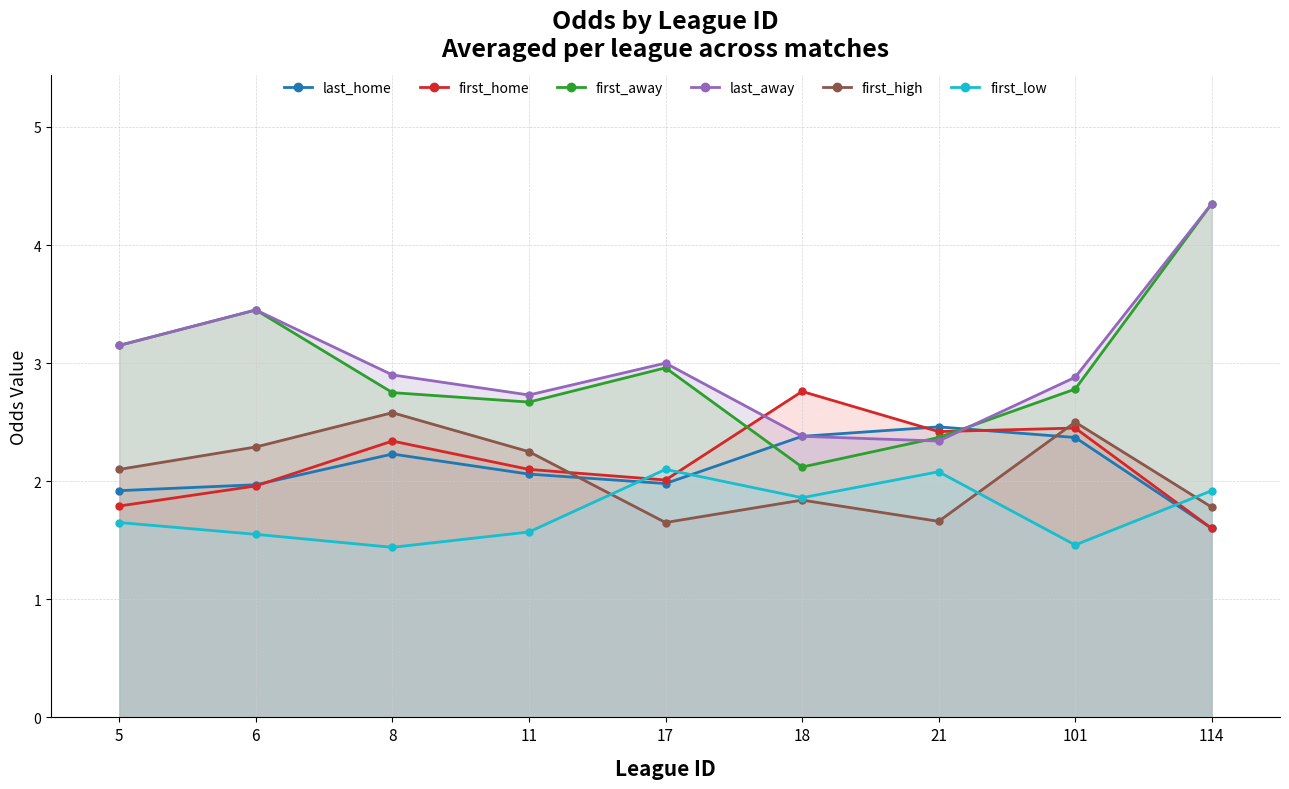

What are all the series names shown in the legend?

last_home, first_home, first_away, last_away, first_high, first_low